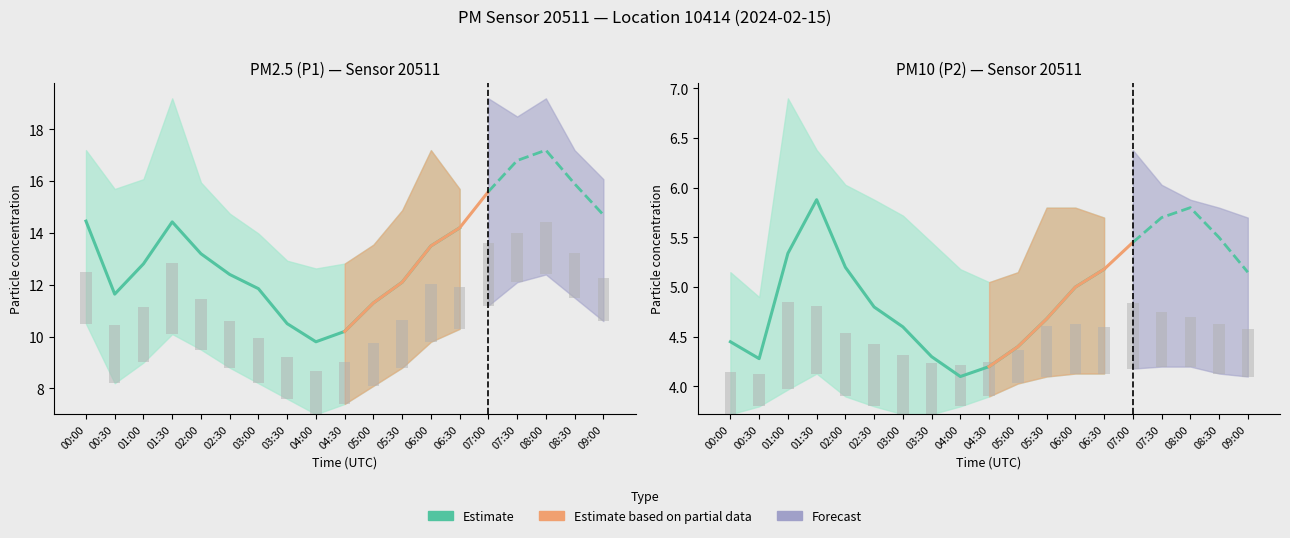

What position from the right is 06:00?

7